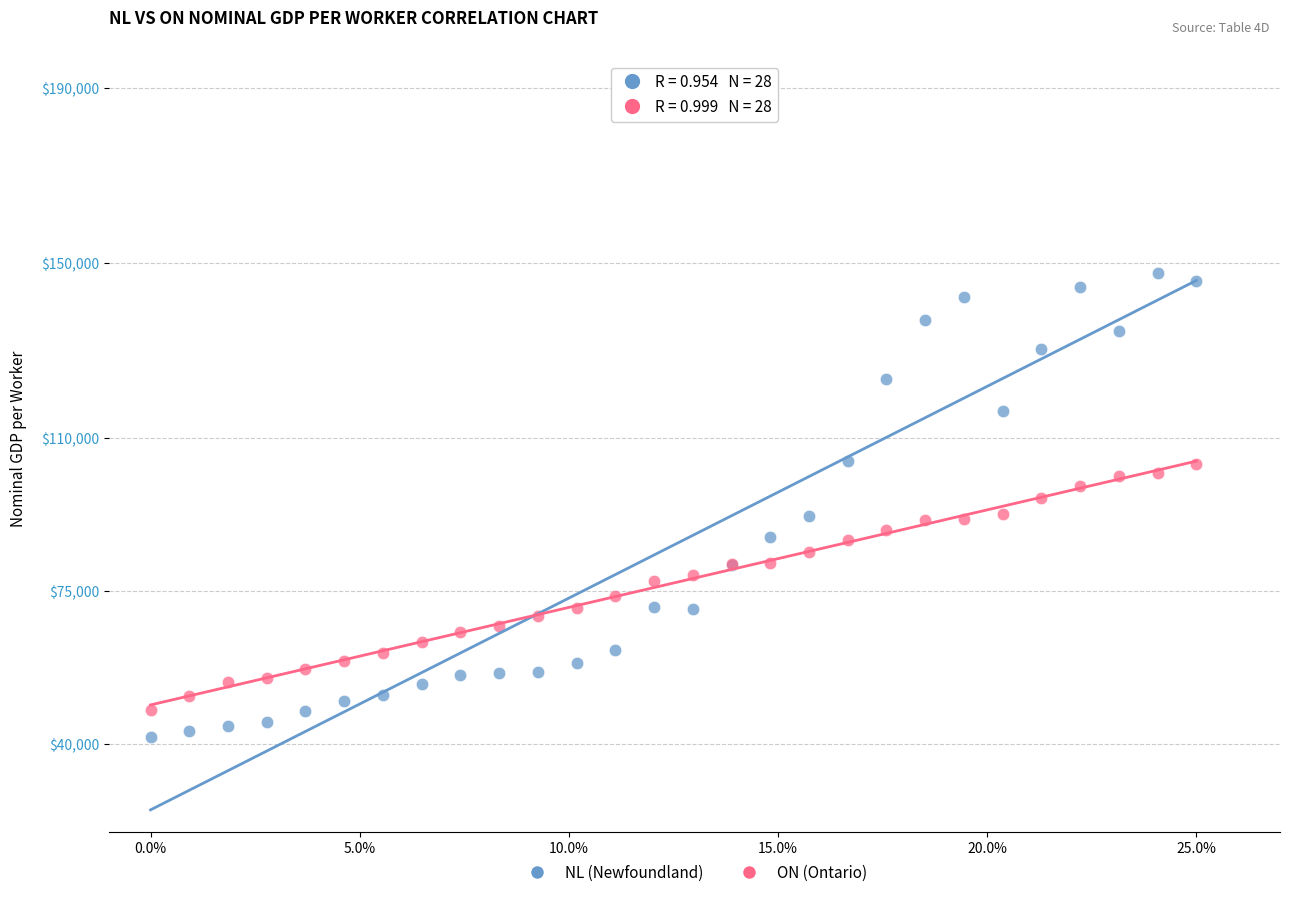

Which series reaches the maximum Y coordinate?

NL (Newfoundland)